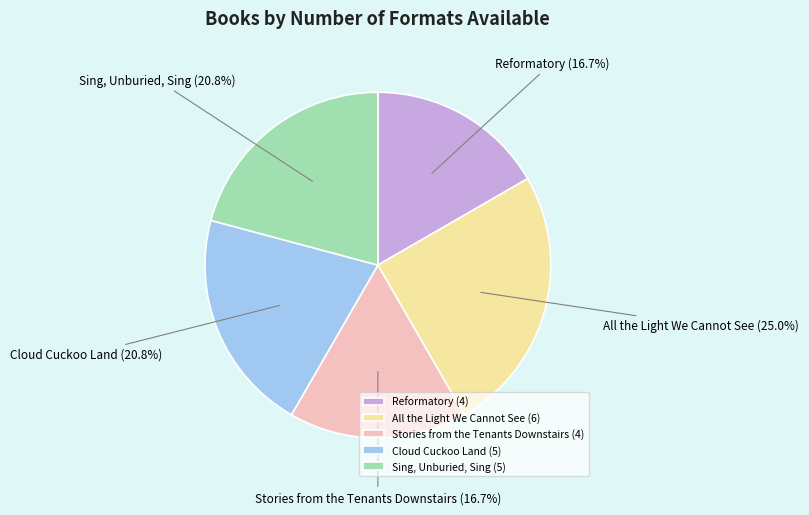

How many segments does this pie chart have?

5